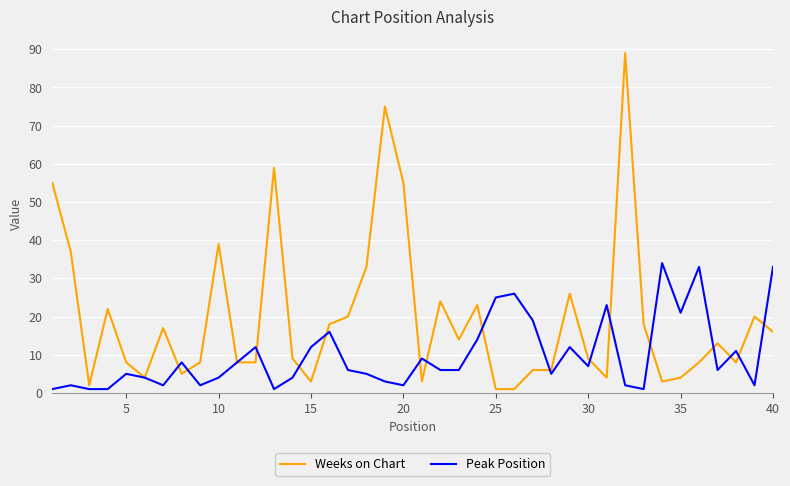

At how many categories does at least one series exceed 77?

1